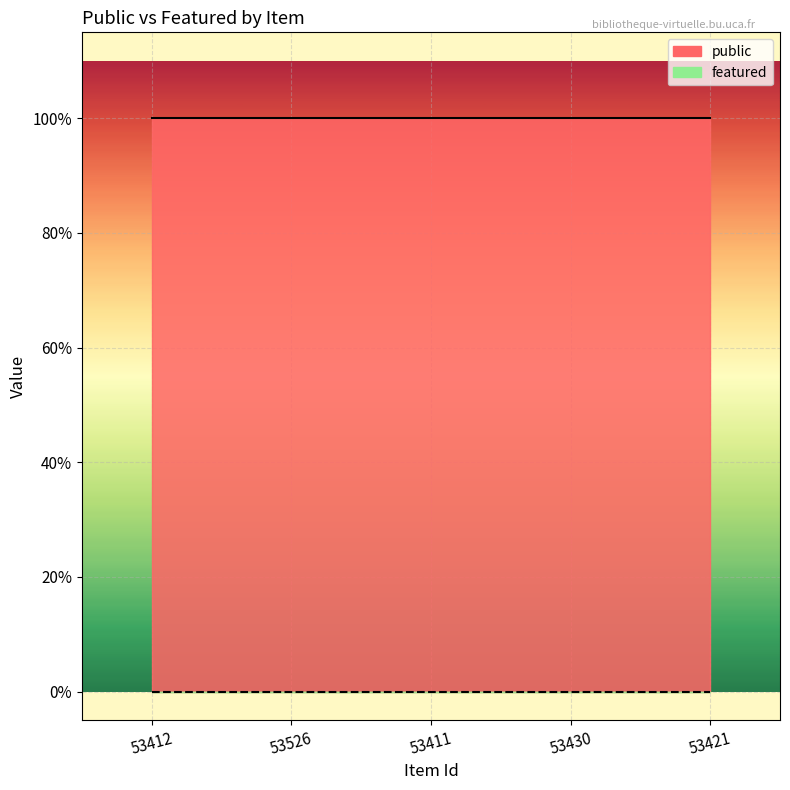

List the series in order of their overall mean, highest first.

public, featured